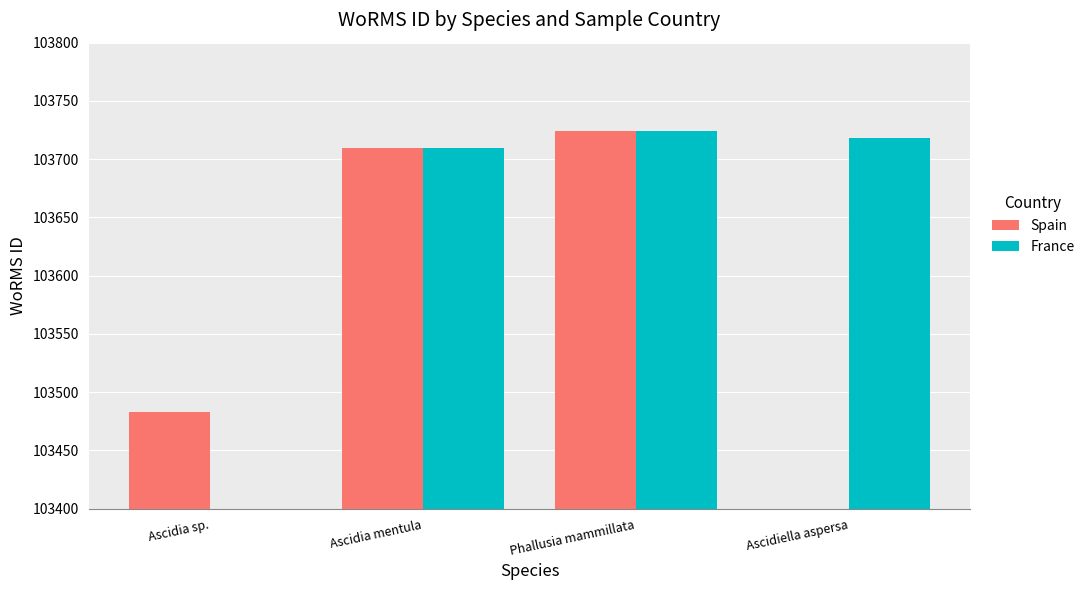

Which category has the highest value in the Spain series?

Phallusia mammillata